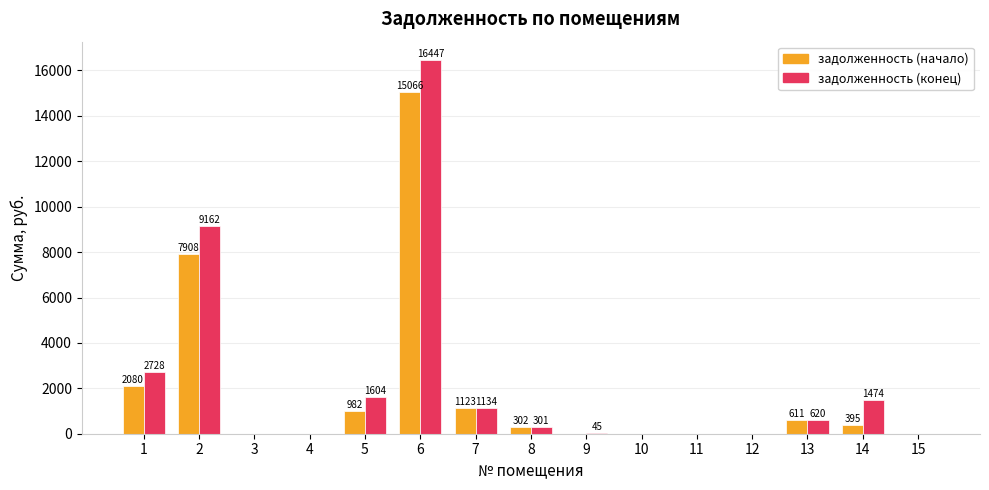

How many series are shown in this chart?

2